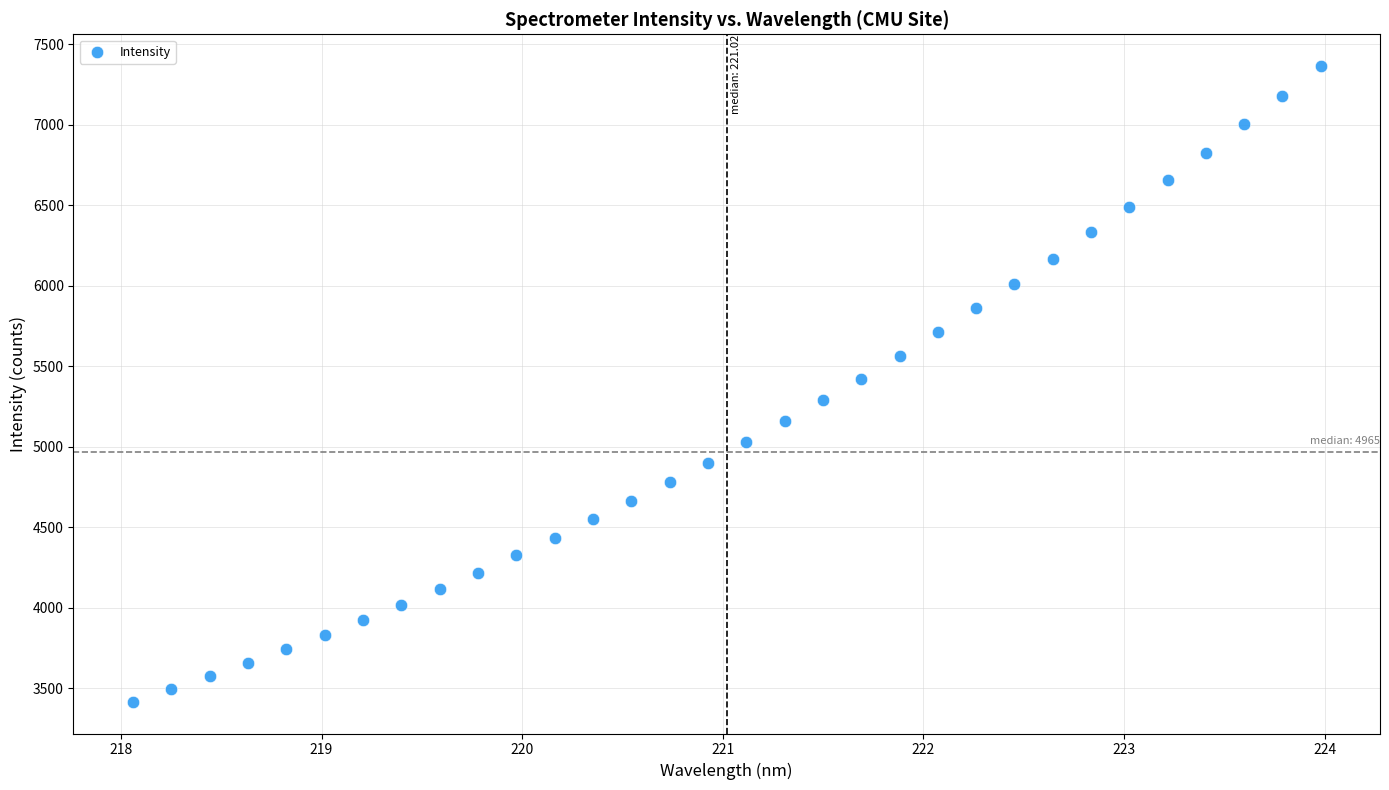

What is the range of X values (max minus min)?

5.9